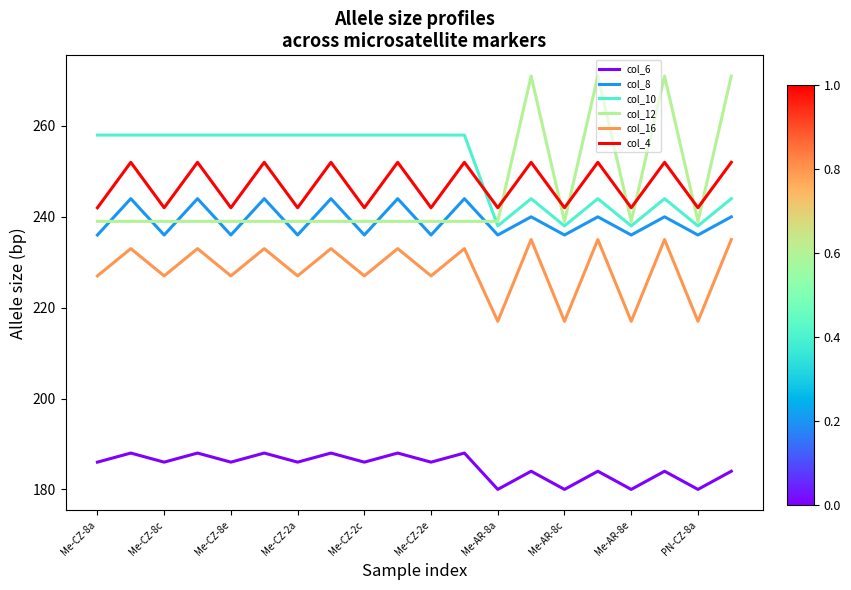

Which series has the largest range (max minus min)?

col_12